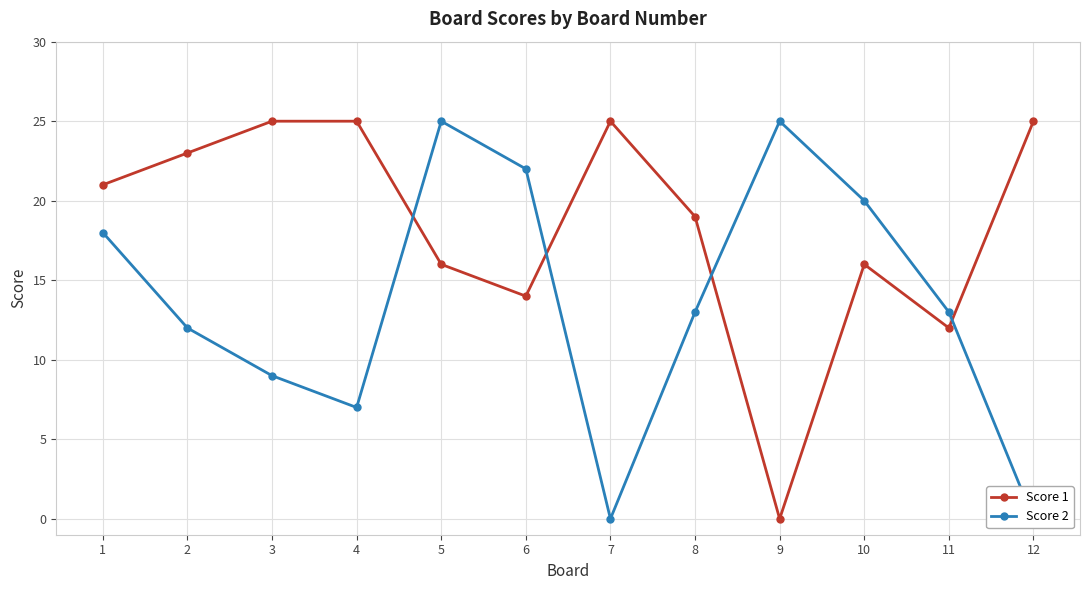

What is the difference between the second highest and minimum values in the Score 1 series?

25